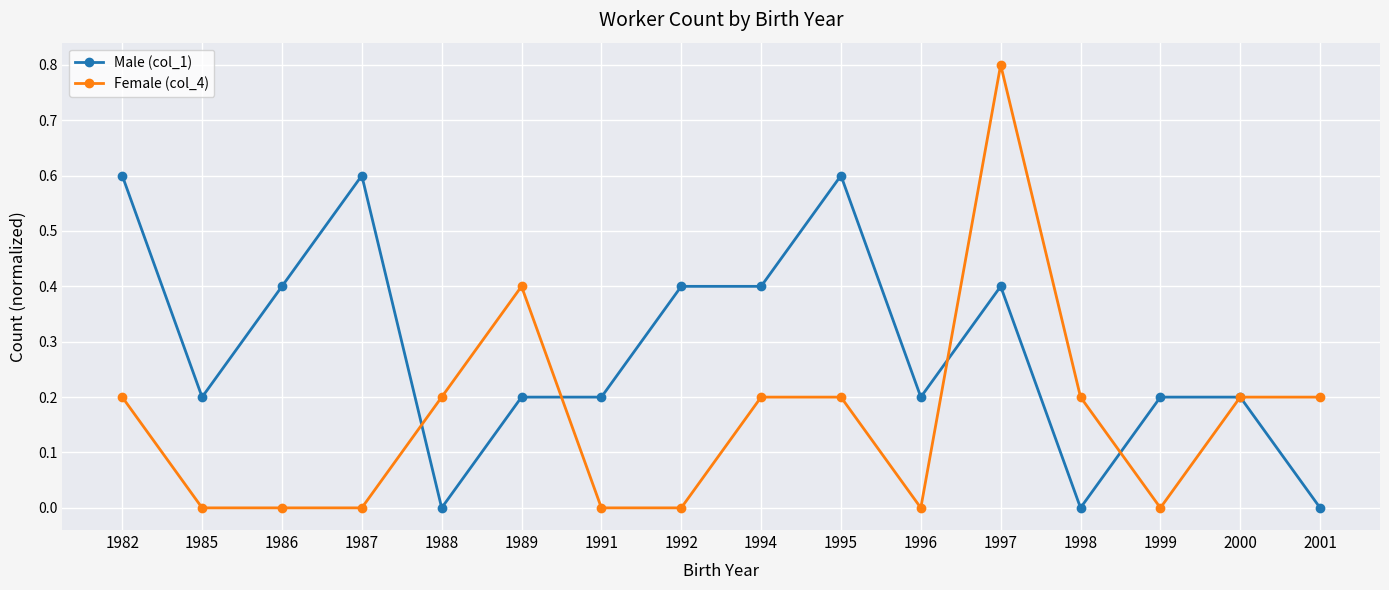

Reading left to right, list all the values displayed in this chart.

Male (col_1): 1982=0.6	1985=0.2	1986=0.4	1987=0.6	1988=0.0	1989=0.2	1991=0.2	1992=0.4	1994=0.4	1995=0.6	1996=0.2	1997=0.4	1998=0.0	1999=0.2	2000=0.2	2001=0.0
Female (col_4): 1982=0.2	1985=0.0	1986=0.0	1987=0.0	1988=0.2	1989=0.4	1991=0.0	1992=0.0	1994=0.2	1995=0.2	1996=0.0	1997=0.8	1998=0.2	1999=0.0	2000=0.2	2001=0.2